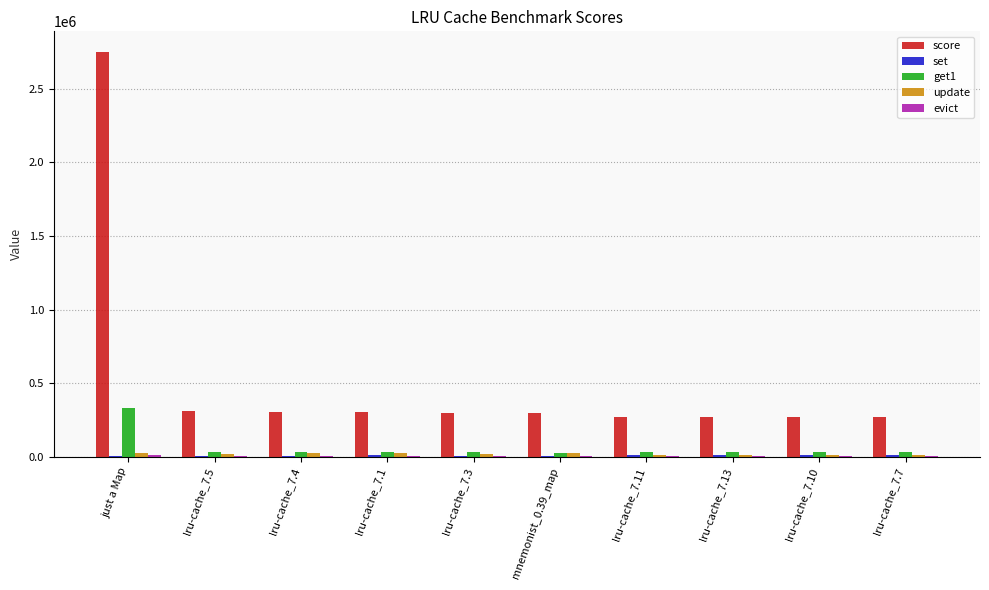

At which category is the sum across all series the highest?

just a Map